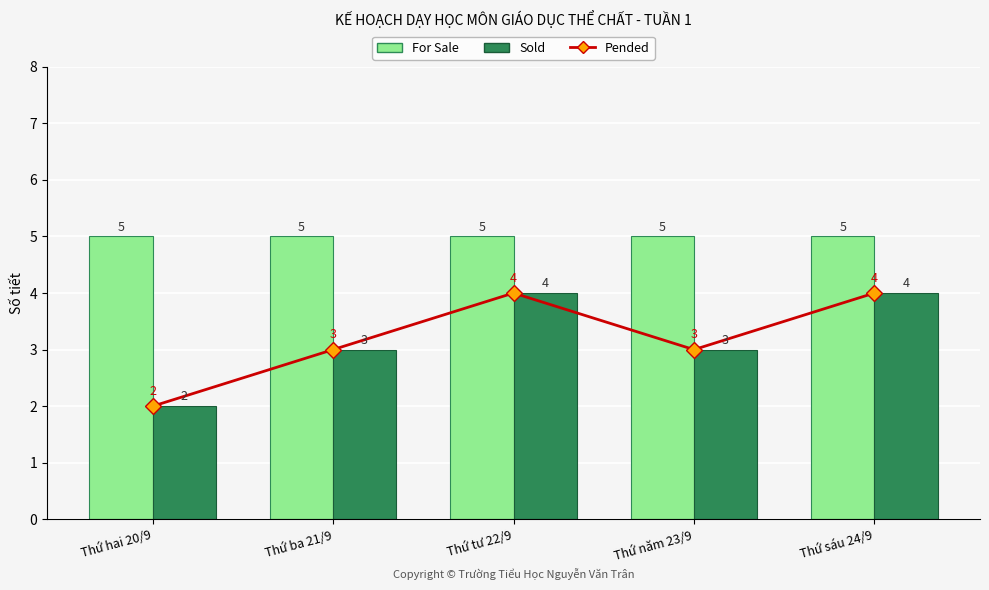

What position from the left is Thứ sáu 24/9?

5